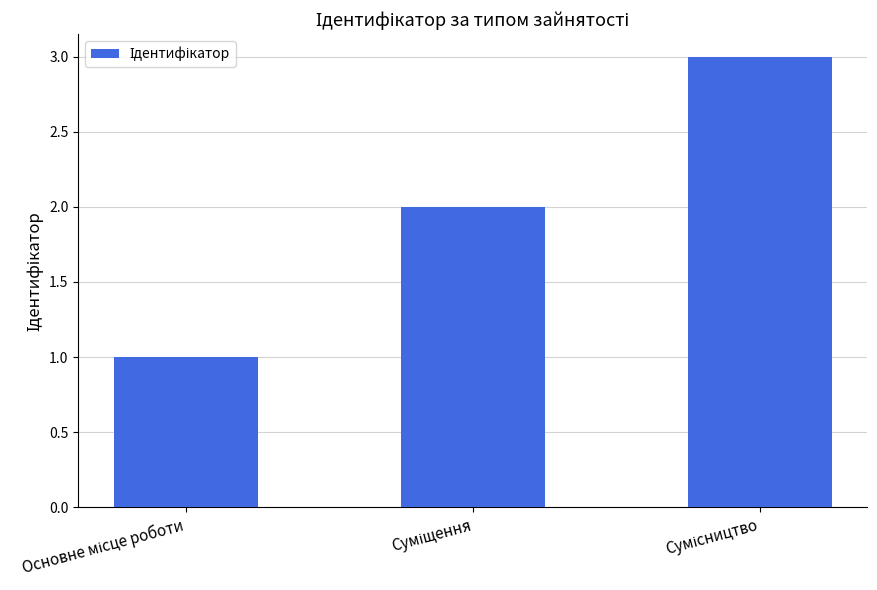

How many distinct data groups are displayed?

1